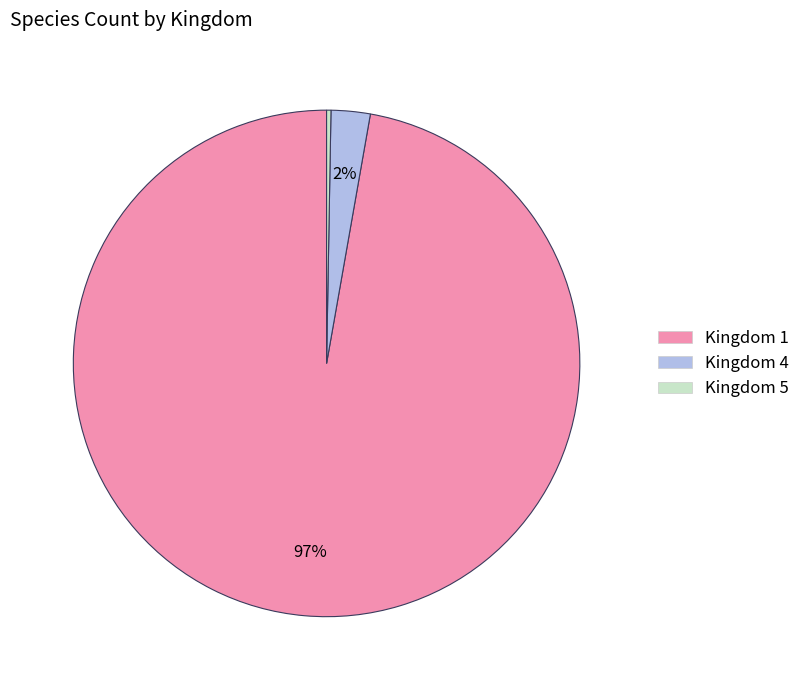

To the nearest percent, what is the average slice percentage?

33%